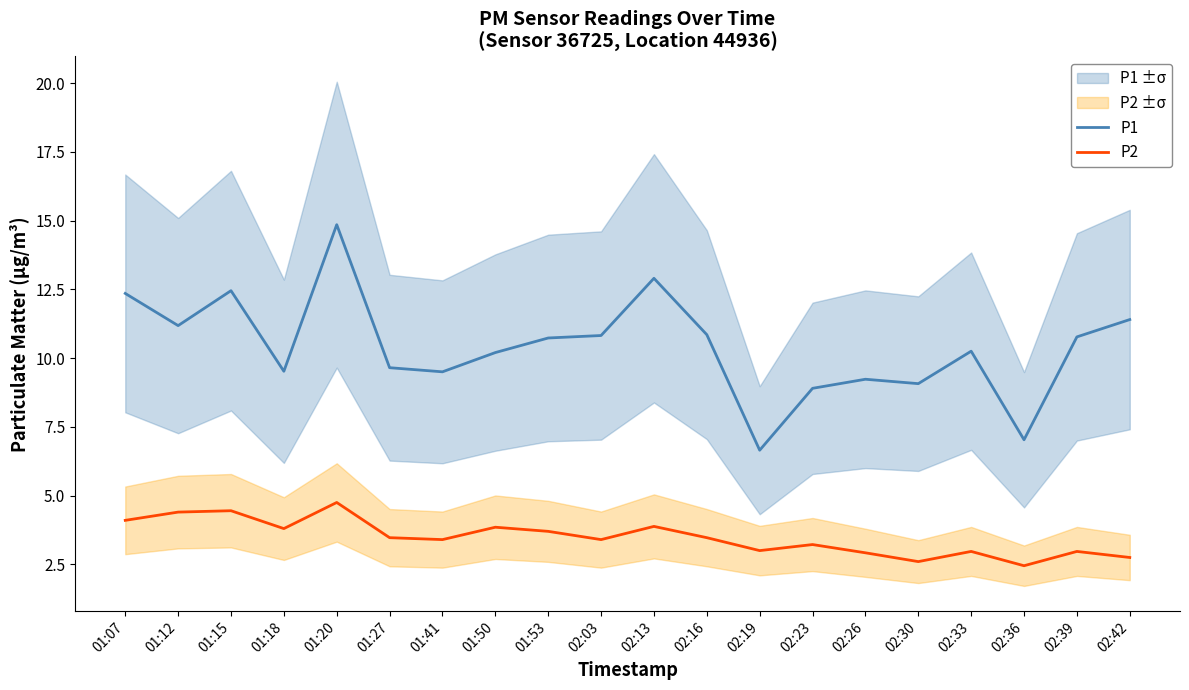

What is the value of the P1 point at the 2nd from the left?

11.2